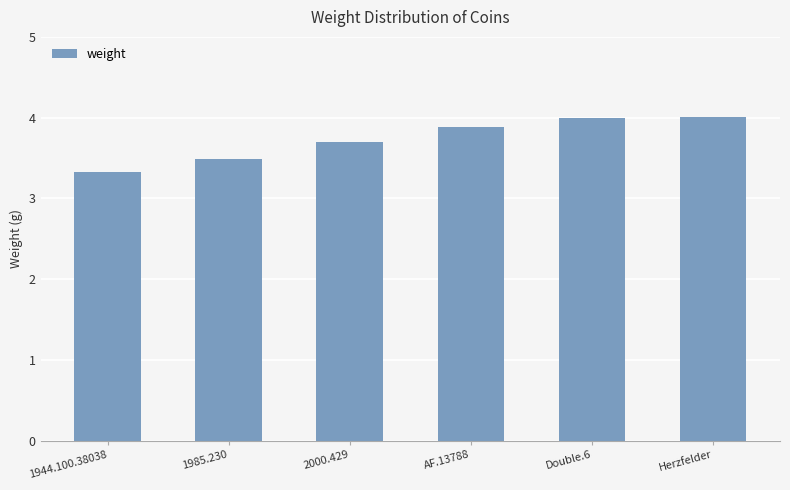

How many distinct data groups are displayed?

1